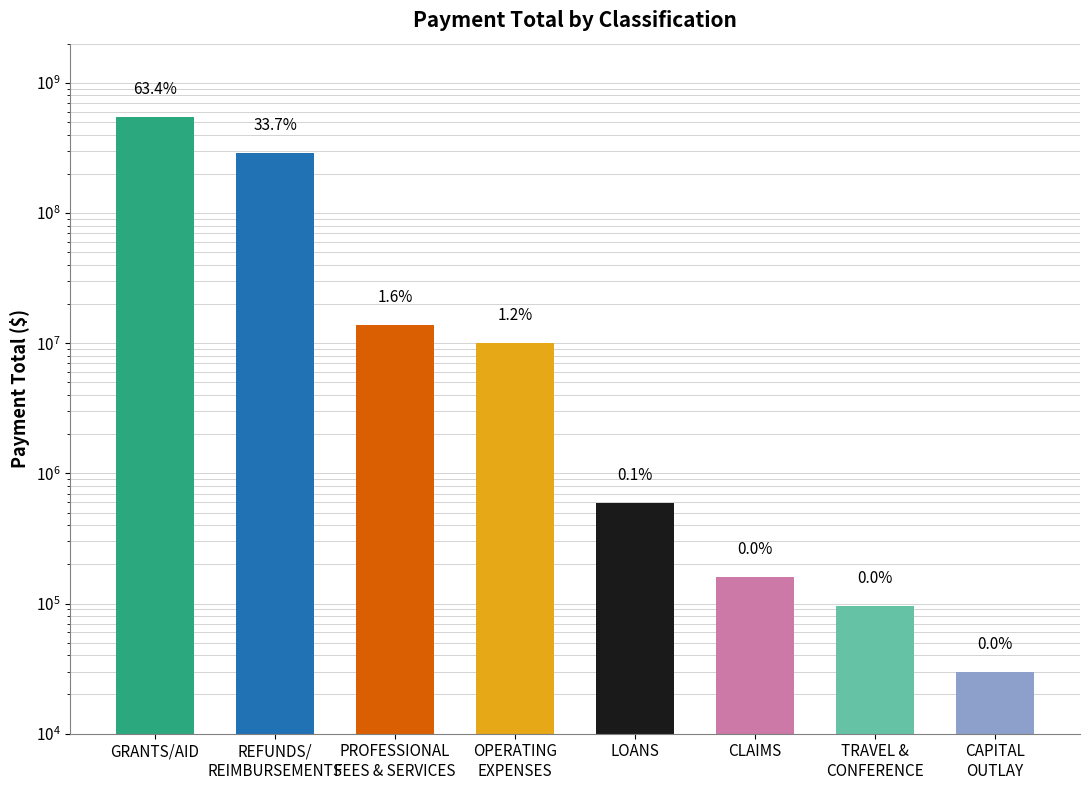

Reading right to left, what are all the values shown in this chart?

CAPITAL
OUTLAY=29695.2	TRAVEL &
CONFERENCE=96068.1	CLAIMS=159963.7	LOANS=595509.3	OPERATING
EXPENSES=10012230.8	PROFESSIONAL
FEES & SERVICES=13748099.7	REFUNDS/
REIMBURSEMENTS=289357518.5	GRANTS/AID=543398971.9